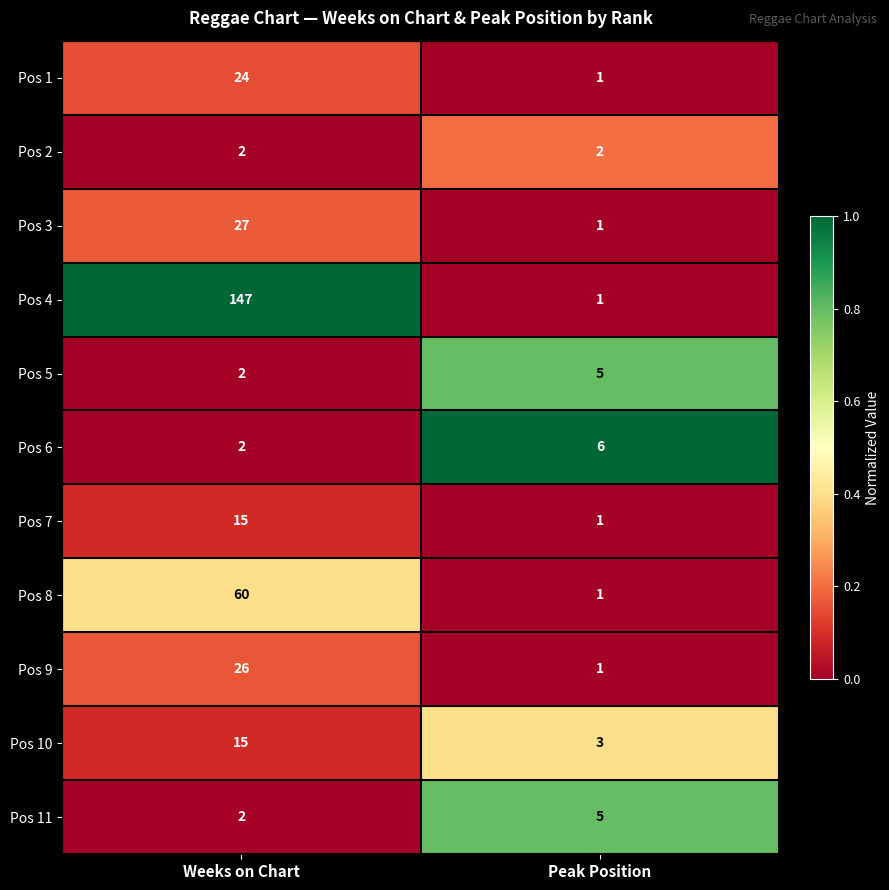

Rank the categories by Pos 4 value from highest to lowest.

Weeks on Chart, Peak Position